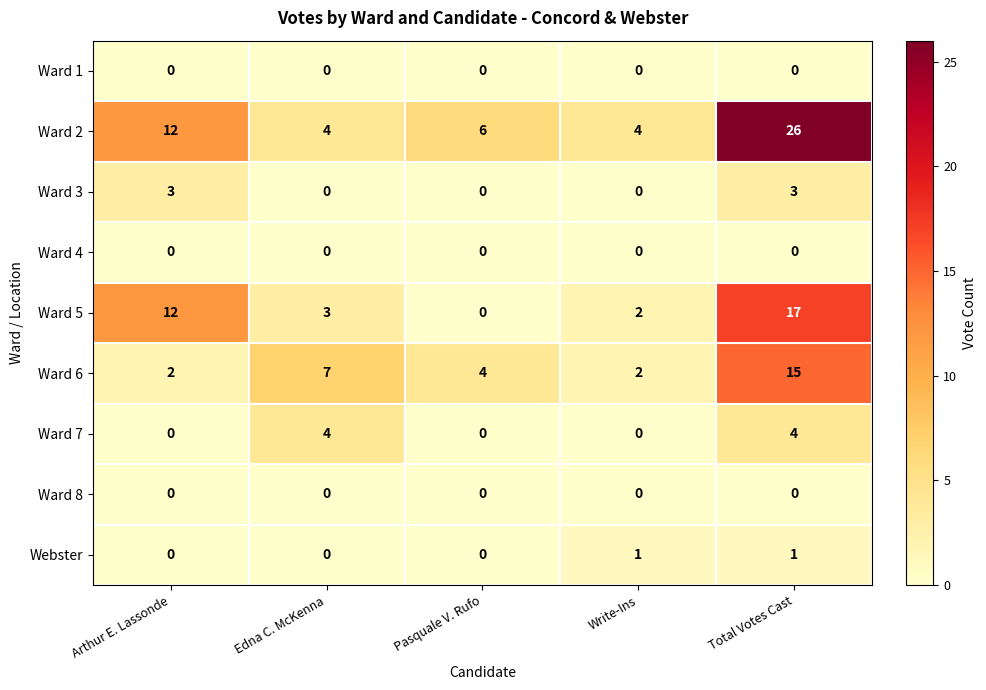

Count the number of categories in the chart.

5